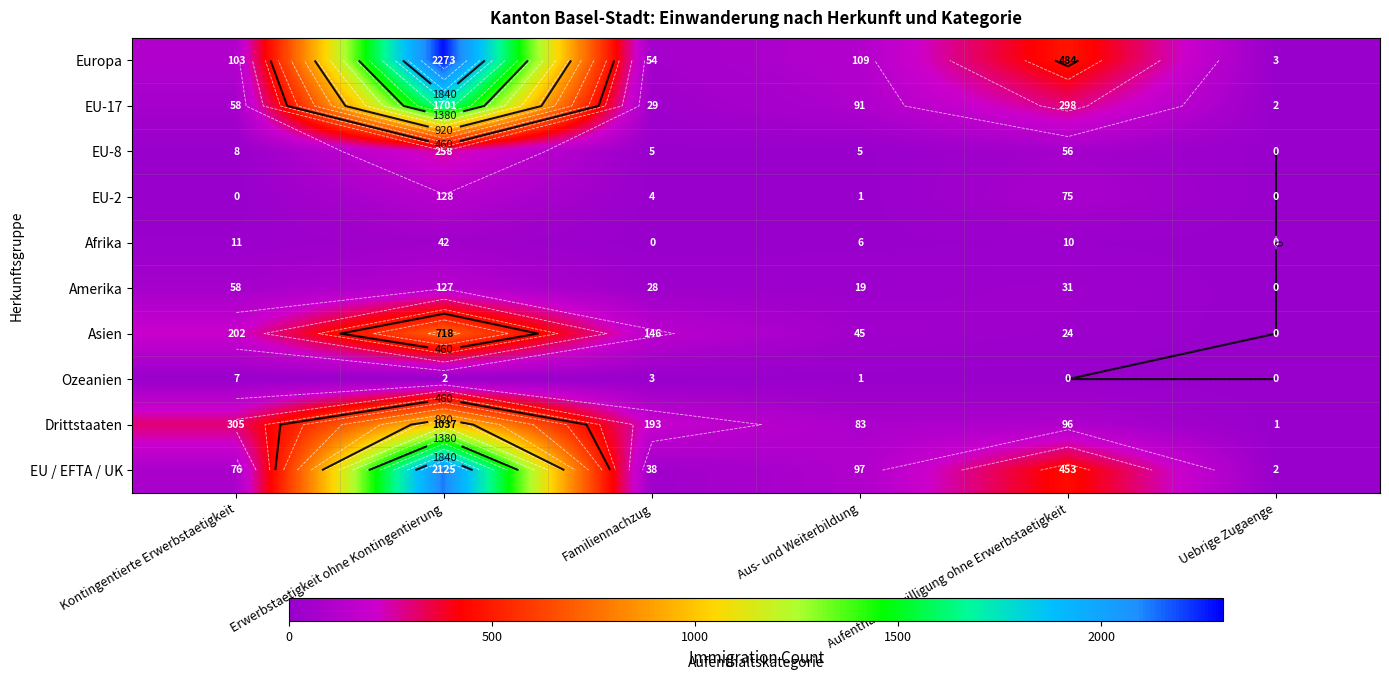

What is the difference between the maximum and second lowest values in the EU-2 series?

128